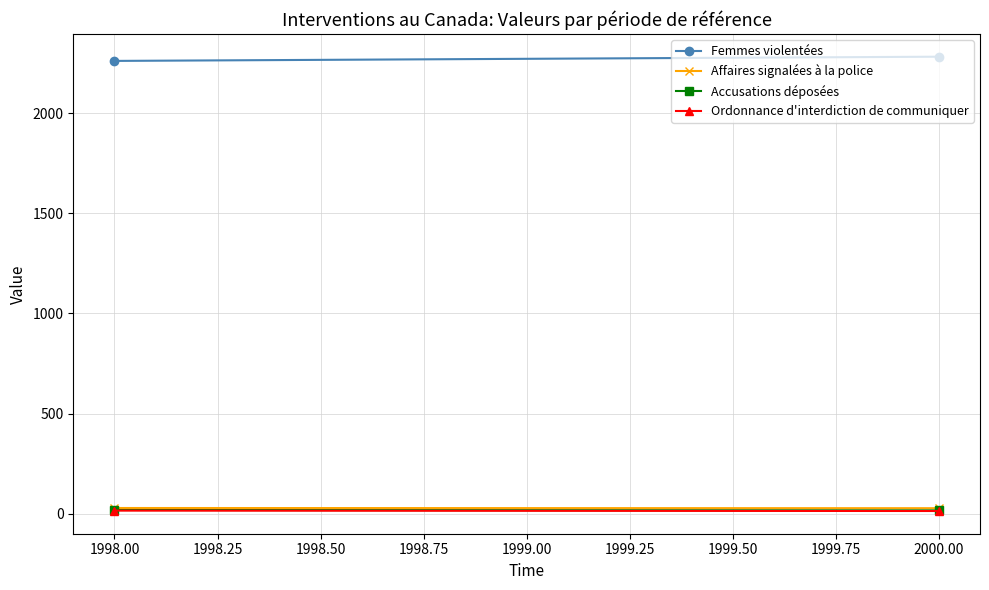

How many data points does each series have?

2